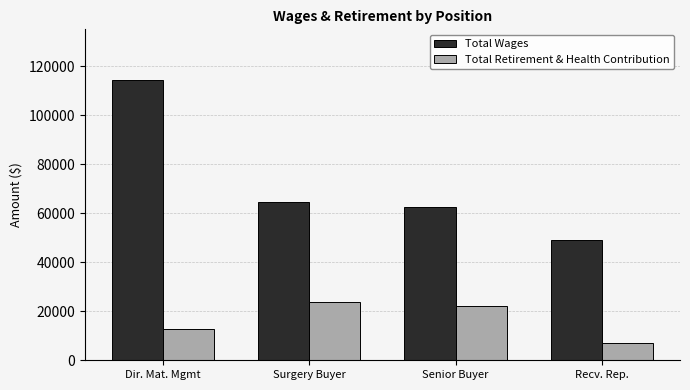

What are all the series names shown in the legend?

Total Wages, Total Retirement & Health Contribution